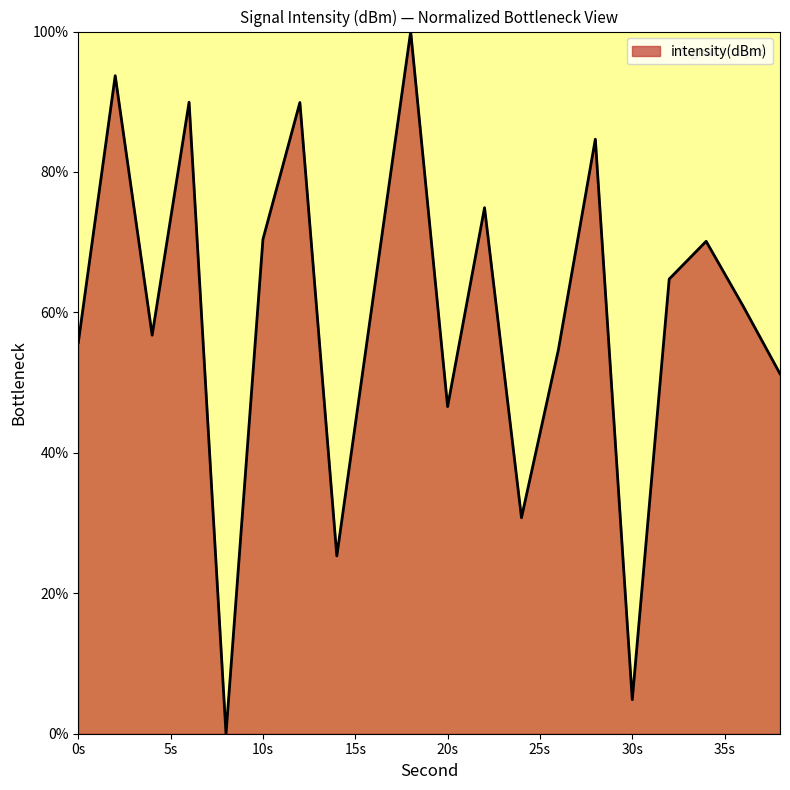

What is the difference between the maximum and minimum values?

100.0